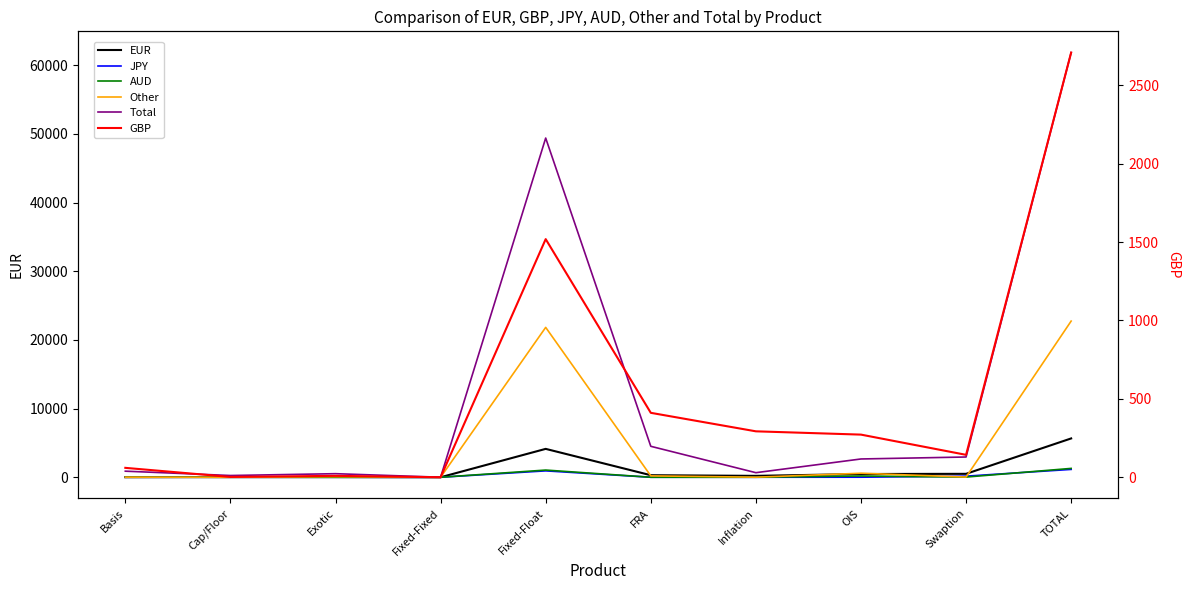

At which category does the chart reach its minimum across all series?

Basis